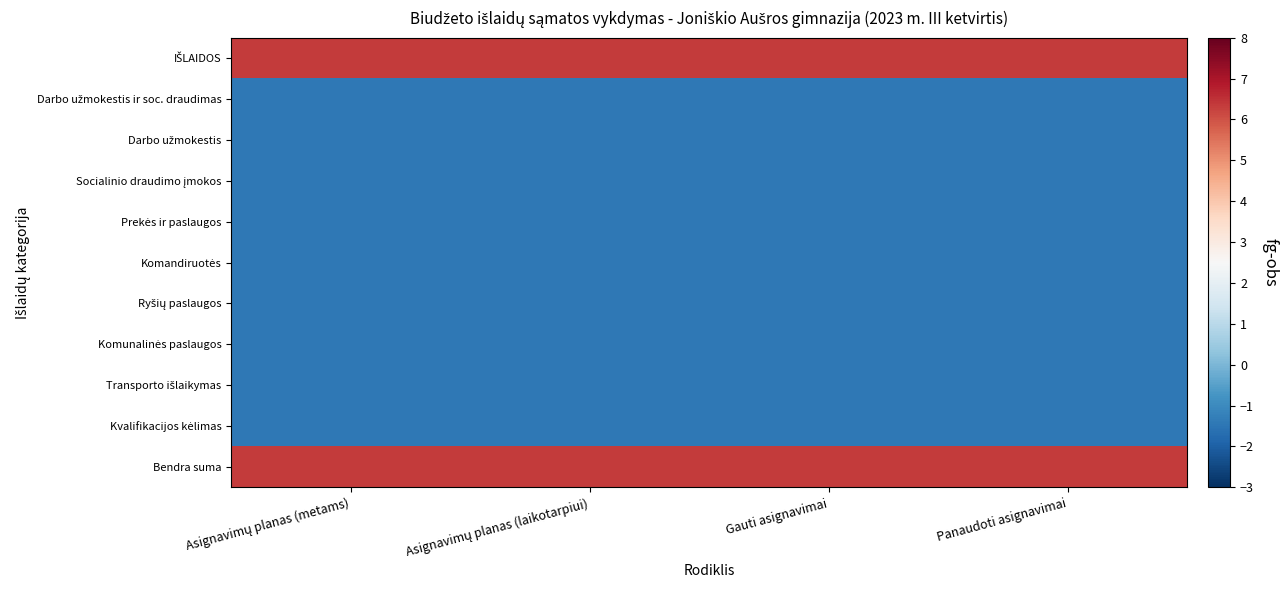

Which label corresponds to the smallest value in the chart?

Asignavimų planas (metams)